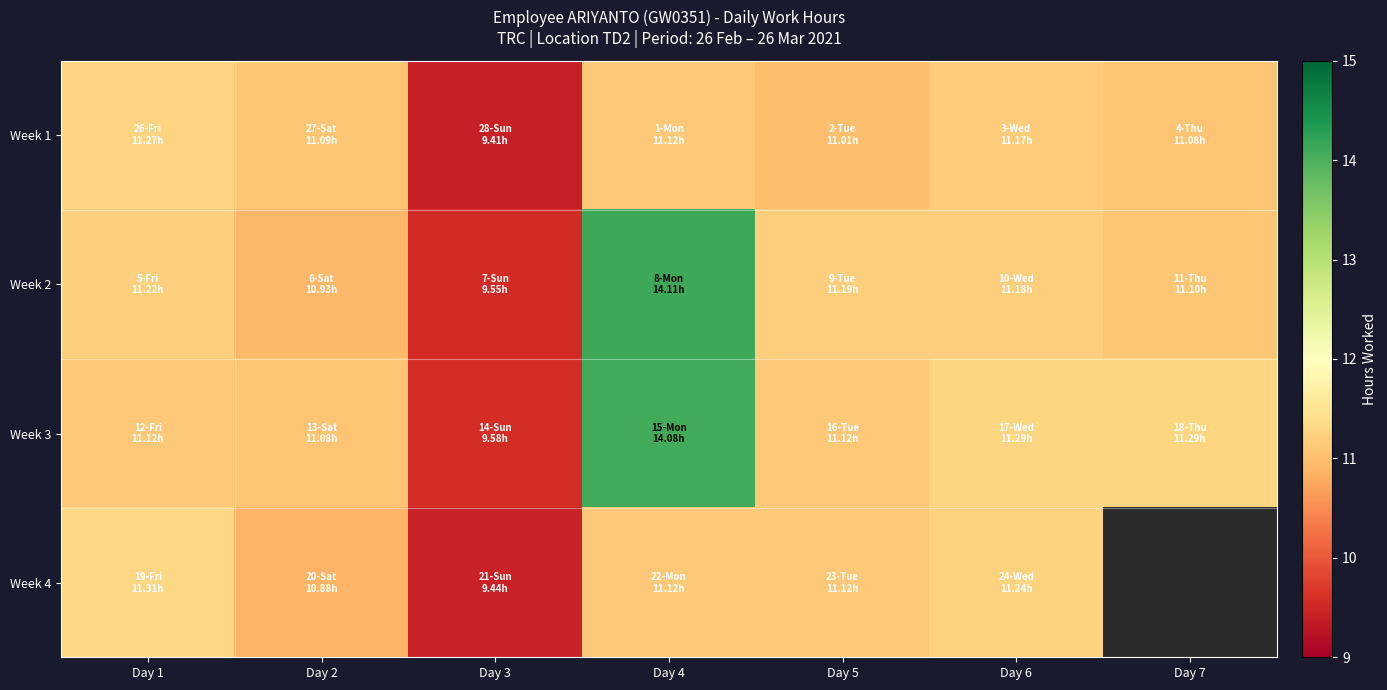

What is the approximate value of Week 2 at Day 3?

9.6